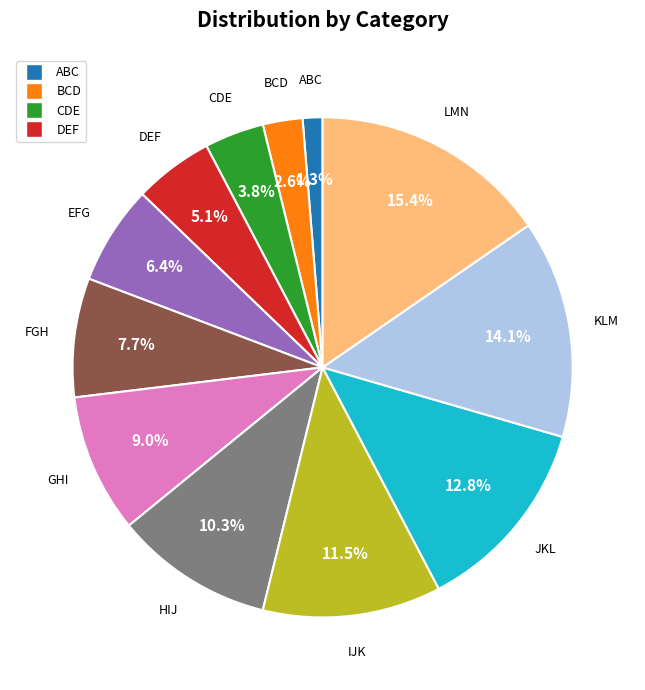

Does any single category account for the majority?

No